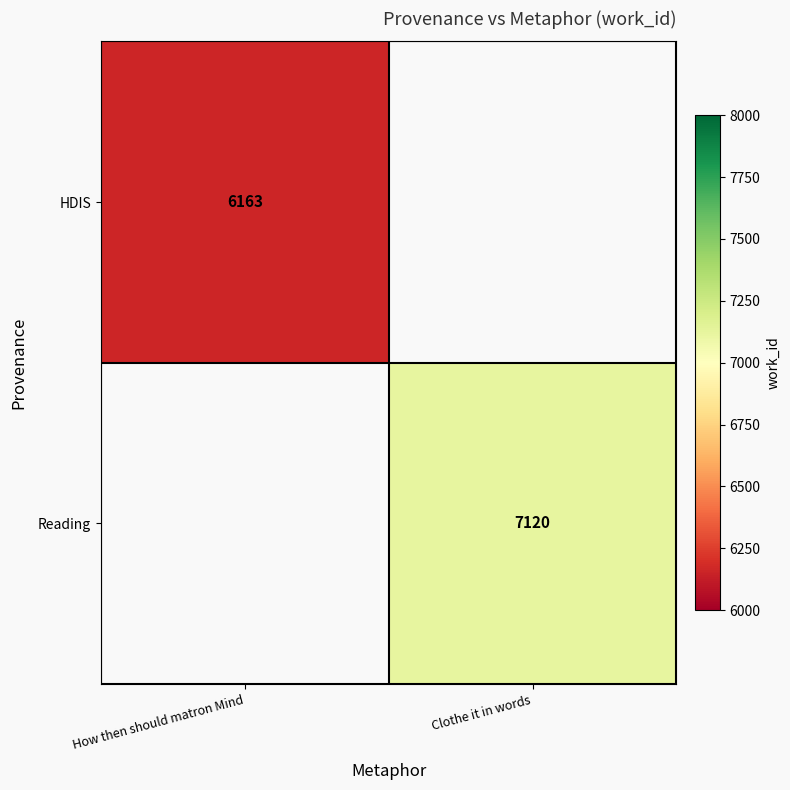

True or false: HDIS has a value of 6163 at How then should matron Mind.

True